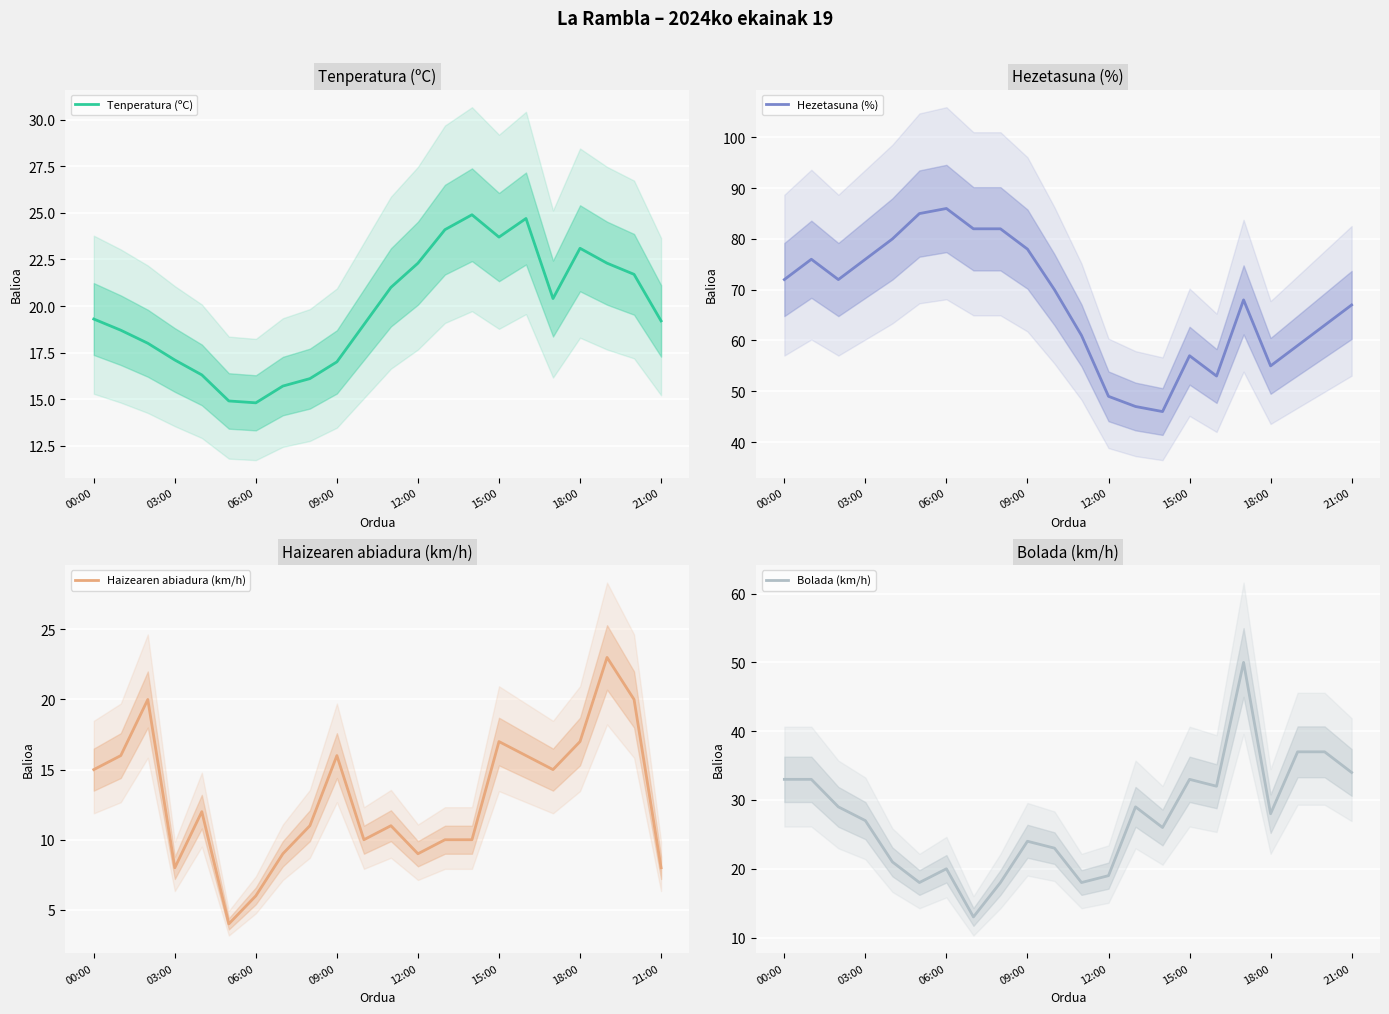

What is the lowest value of the Tenperatura (ºC) series?

14.8